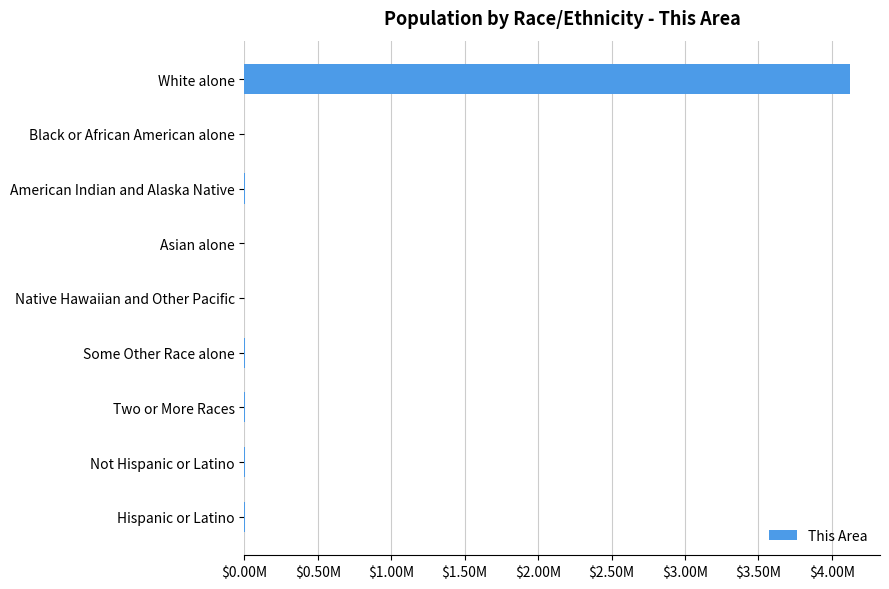

What is the greatest value displayed?

4122728